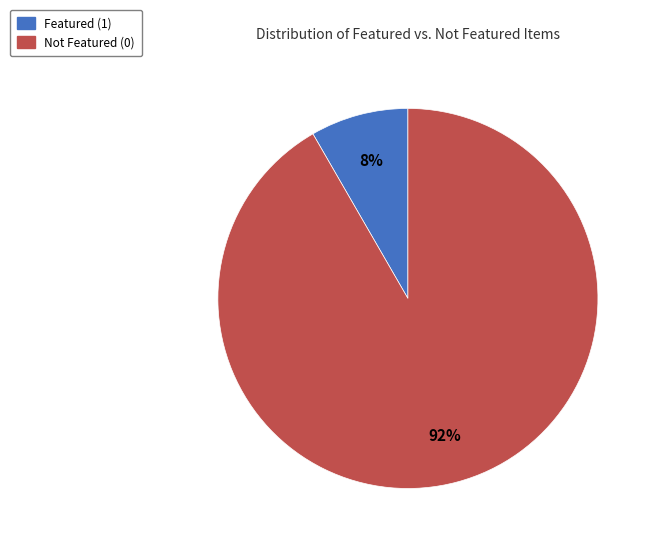

Is there any slice that represents more than half of the pie?

Yes